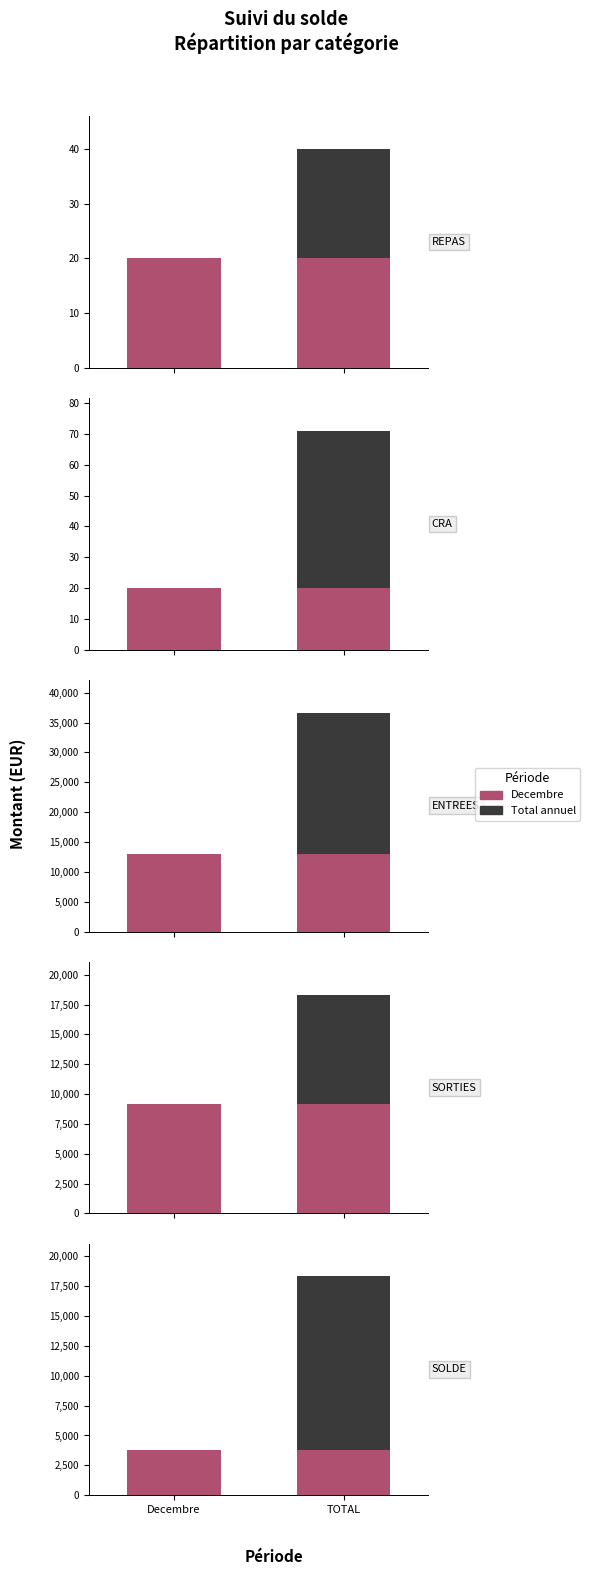

Rank the categories by assigned value from highest to lowest.

Decembre, TOTAL